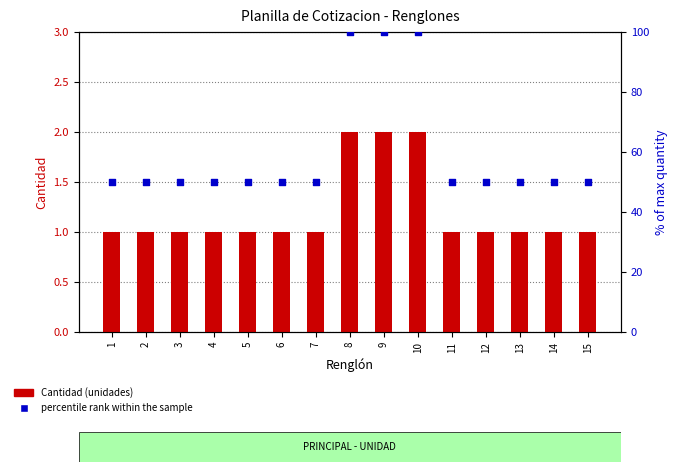

Is the value of percentile rank within the sample at 13 greater than the value of Cantidad at 13?

Yes